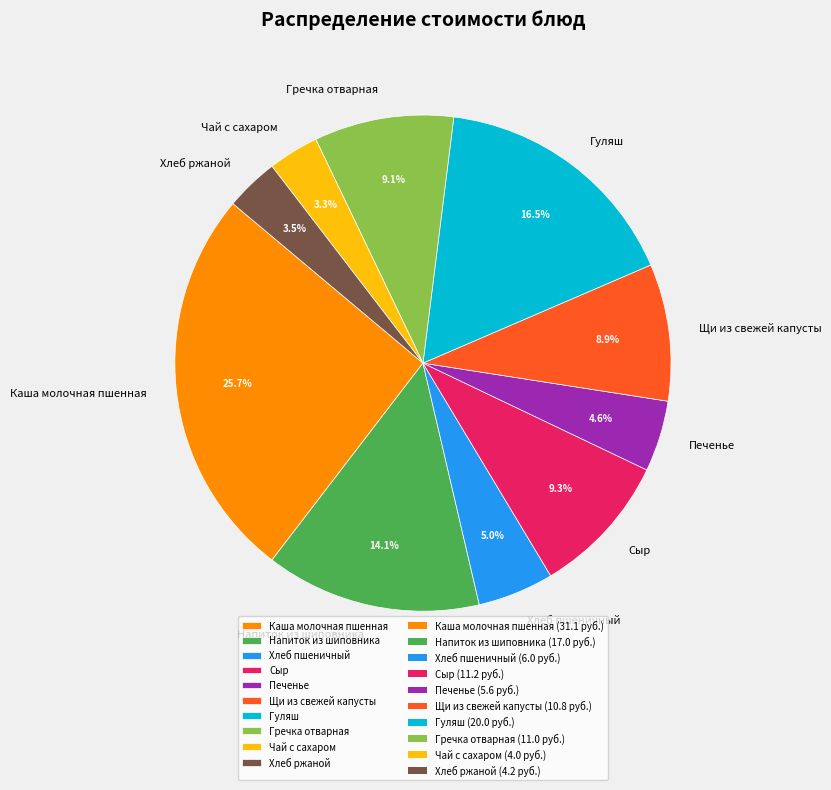

Combined, do Напиток из шиповника and Гуляш account for over 50%?

No